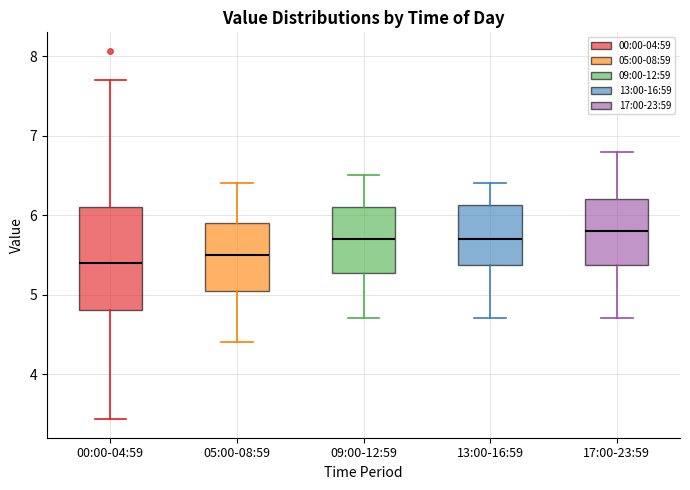

Where does the upper whisker of the box for 17:00-23:59 end on the y-axis? The values are not printed on the chart, so give them approximately, as read against the axis.

6.8